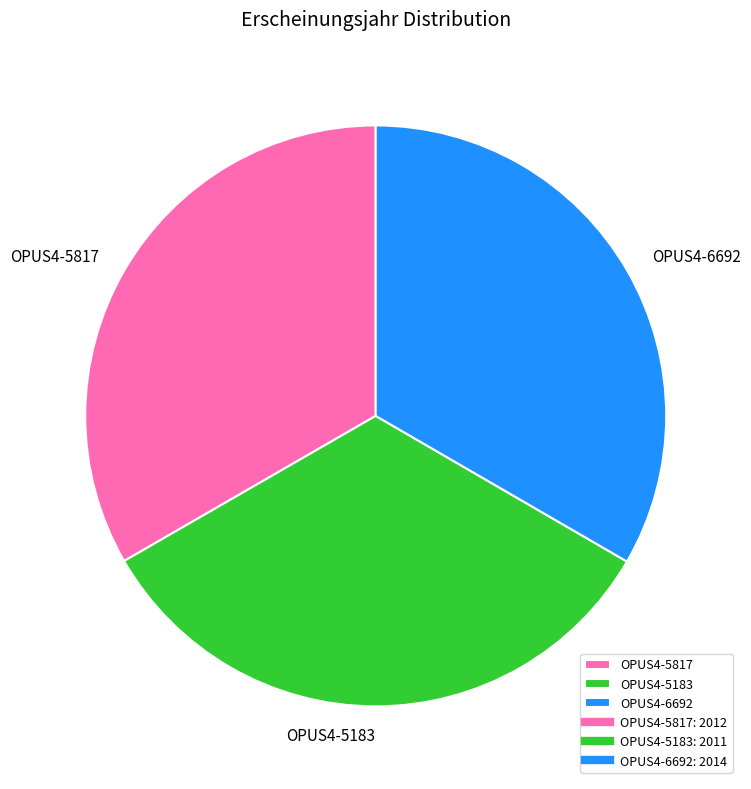

Does OPUS4-6692 represent more than half of the total?

No